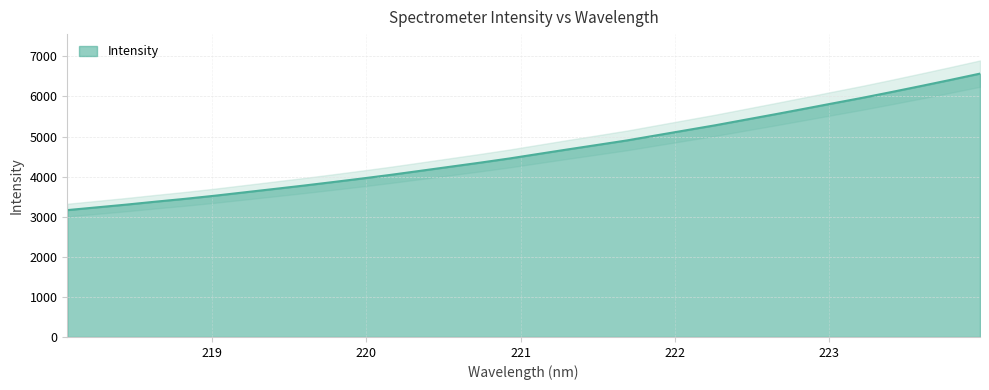

At which label is the value closest to 4866?

221.6902